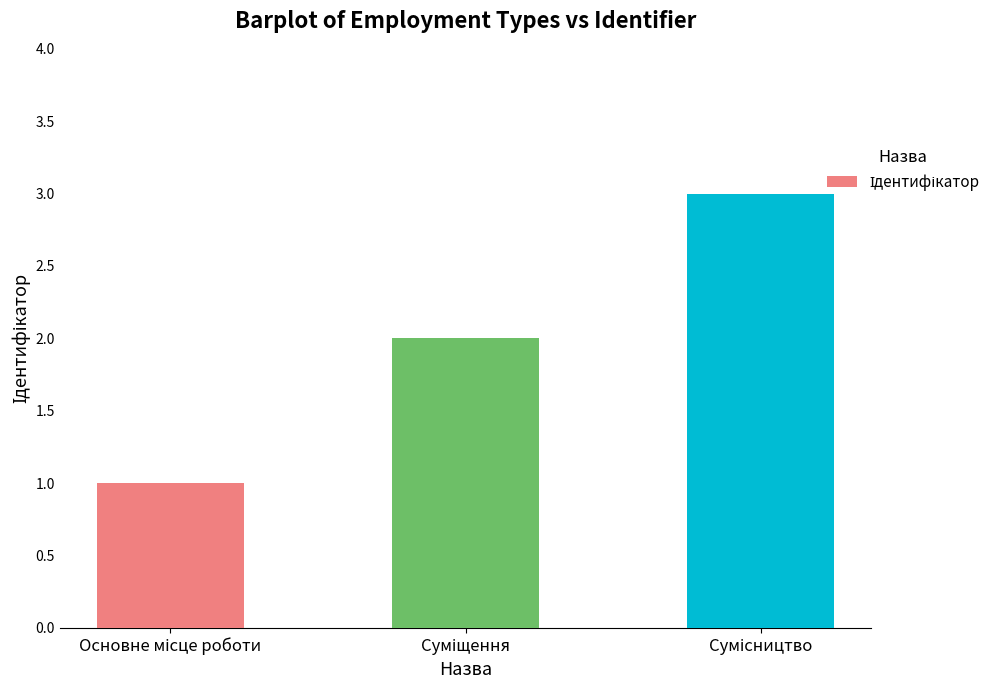

What is the maximum value shown in the chart?

3